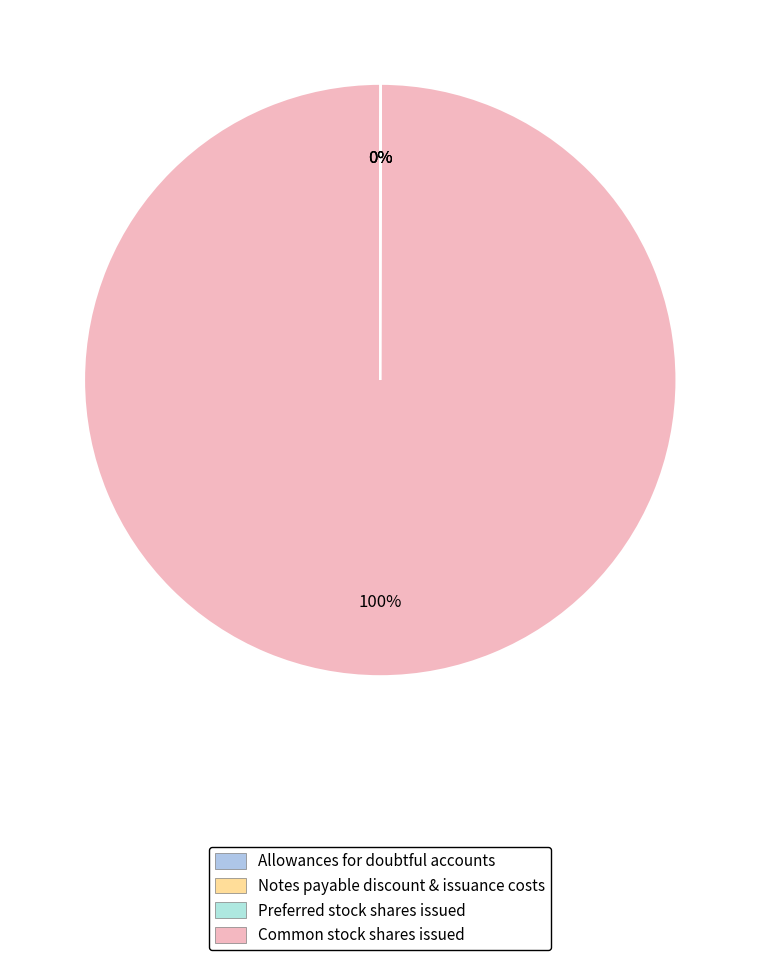

Which category has the biggest portion of the pie?

Common stock shares issued